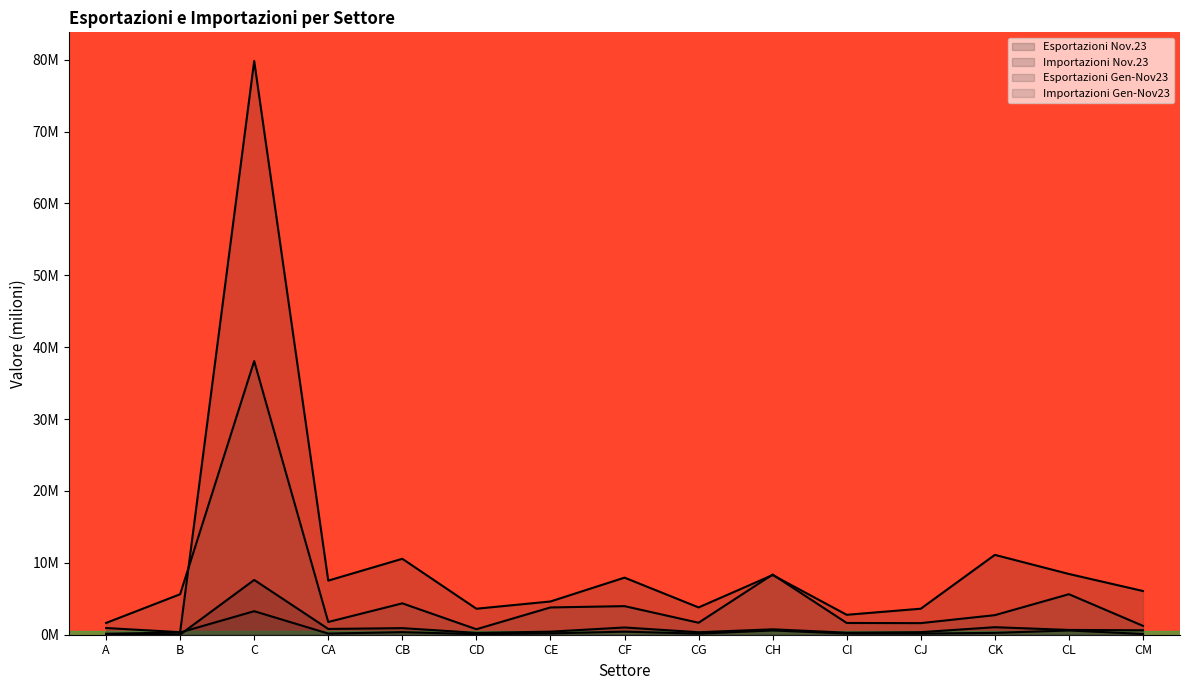

At which category does the chart reach its minimum across all series?

B